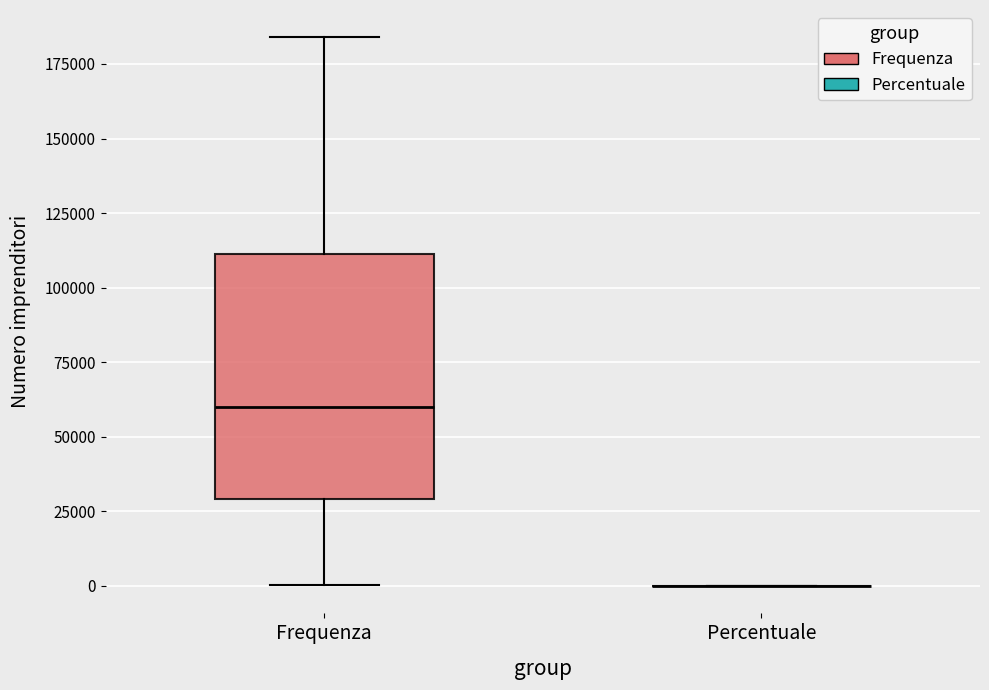

Comparing the boxes themselves (not the whiskers), which one is the tallest?

Frequenza